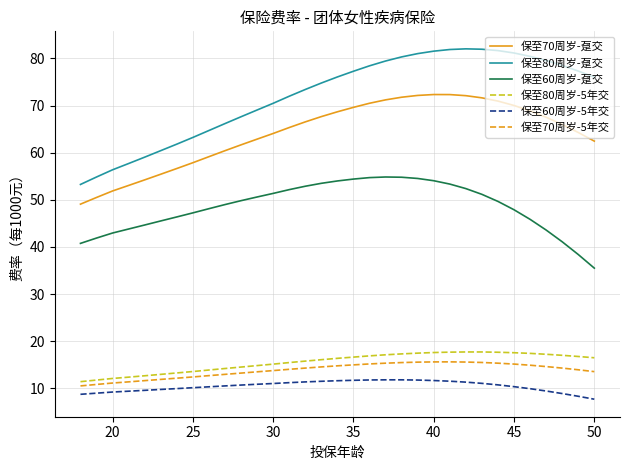

True or false: 保至80周岁-趸交 and 保至70周岁-5年交 cross at least once.

False